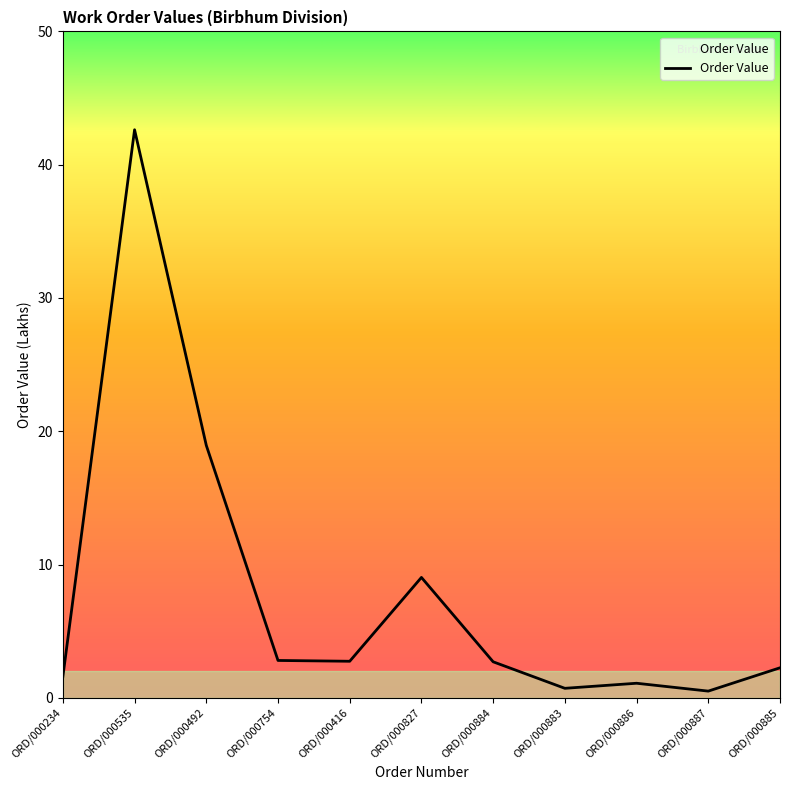

What is the approximate value at ORD/000886?

1.1